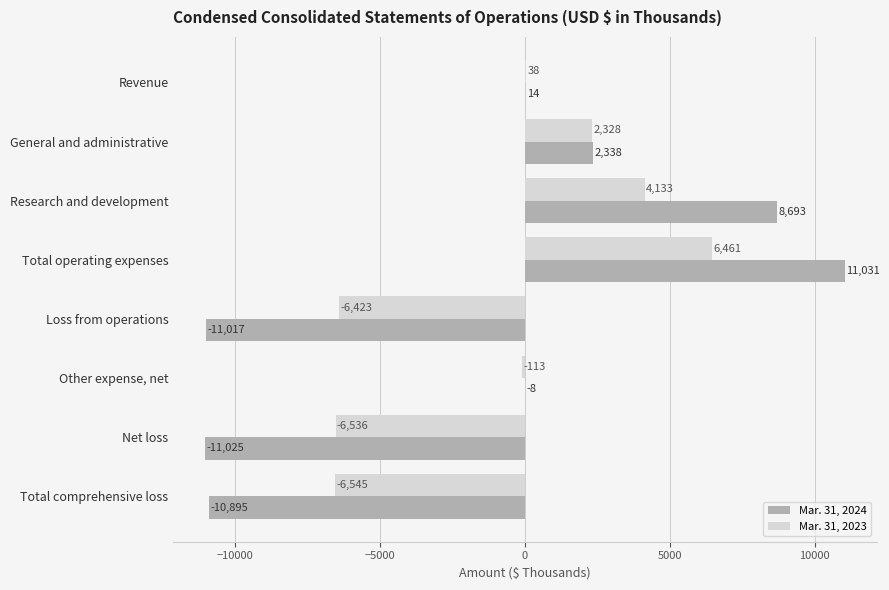

True or false: Mar. 31, 2024 has a value of 11031 at Total operating expenses.

True